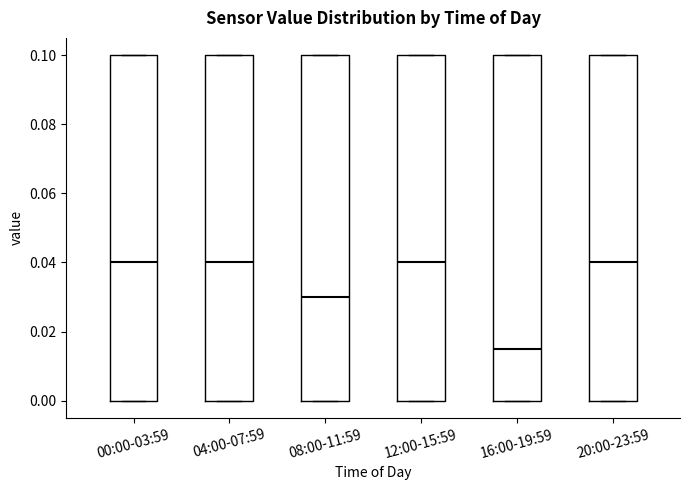

Where is the upper edge of the box for 20:00-23:59 on the y-axis? The values are not printed on the chart, so give them approximately, as read against the axis.

0.100